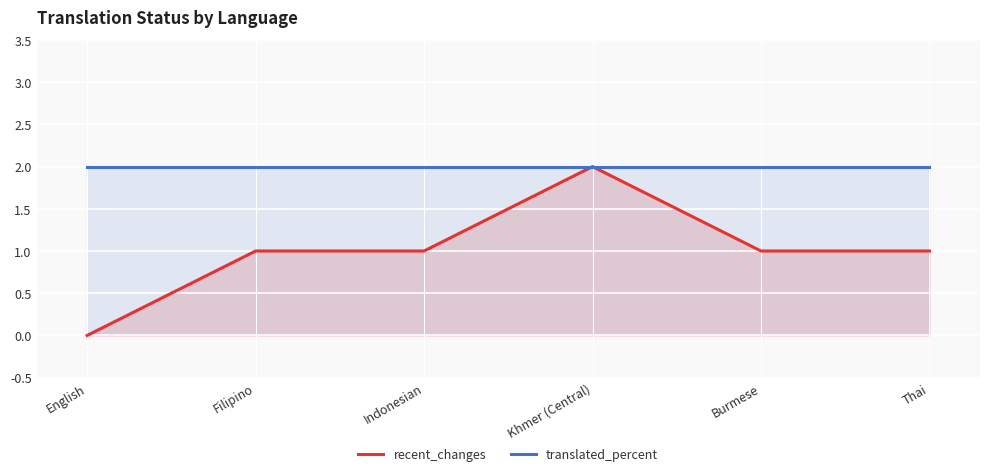

How many values in the recent_changes series are below 1?

1